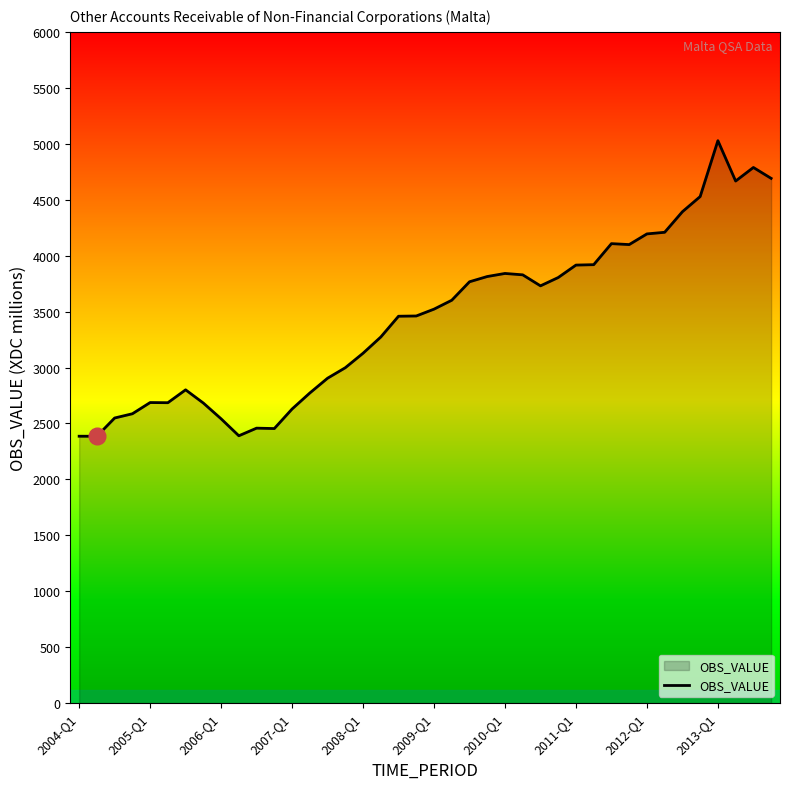

What is the difference between the second highest and second lowest values?

2402.1